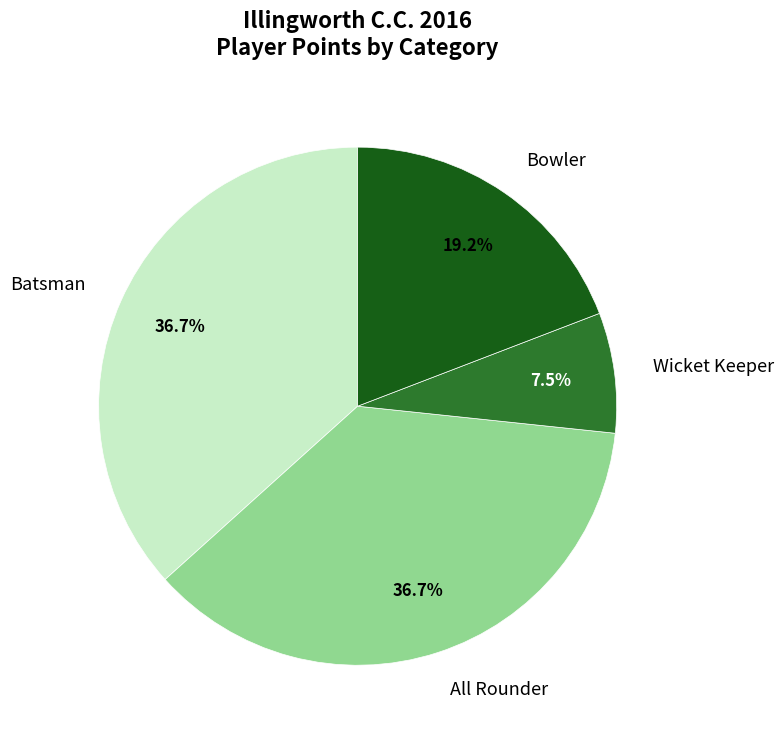

Between Batsman and Bowler, which is larger?

Batsman